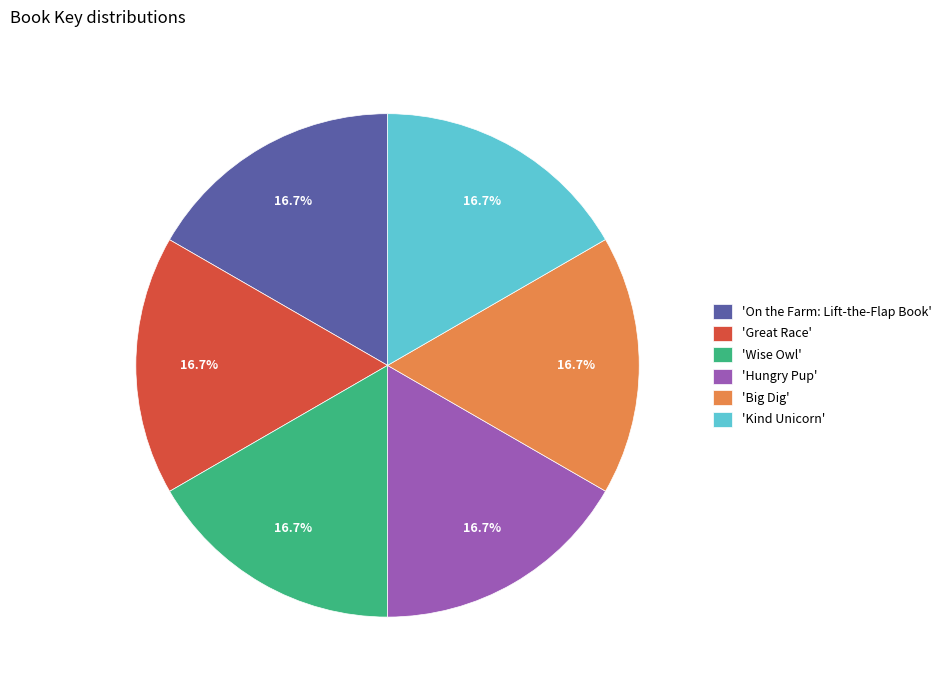

Does 'Hungry Pup' represent more than half of the total?

No